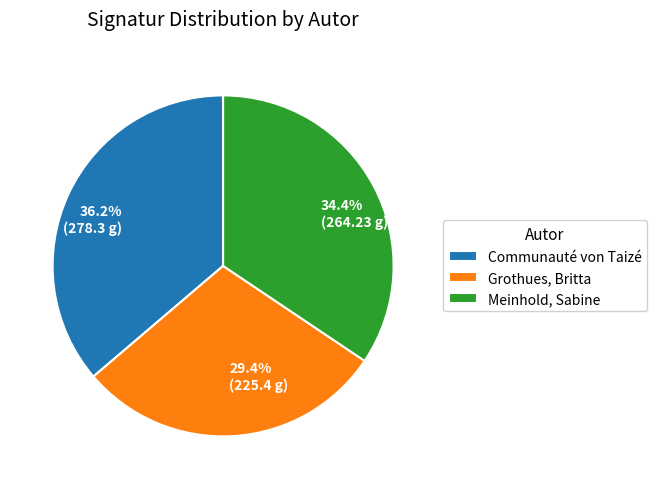

What percentage do Meinhold, Sabine and Grothues, Britta together represent?

63.8%